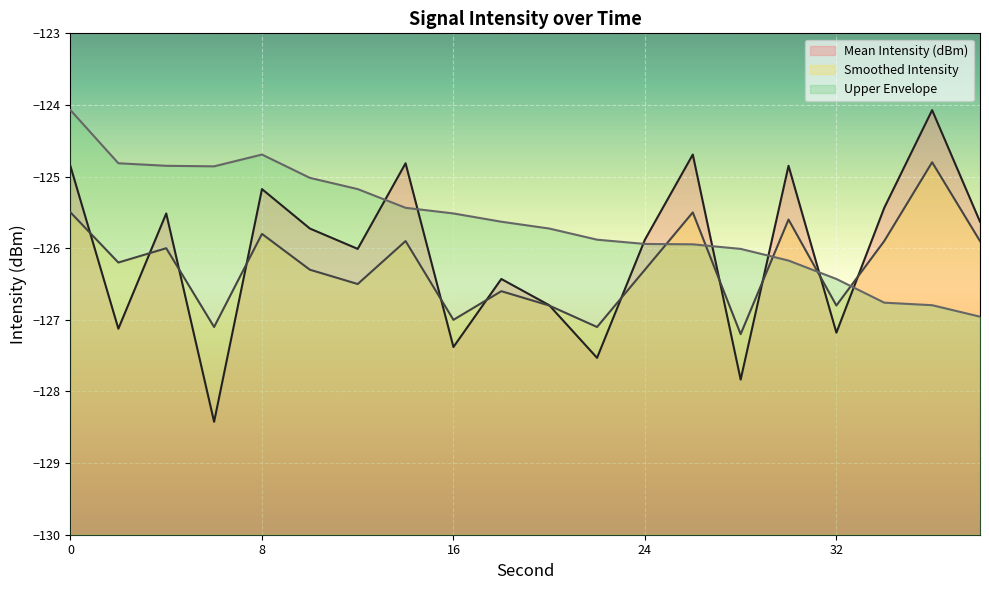

What is the value of the Upper Envelope point at the 4th from the left?

-124.9